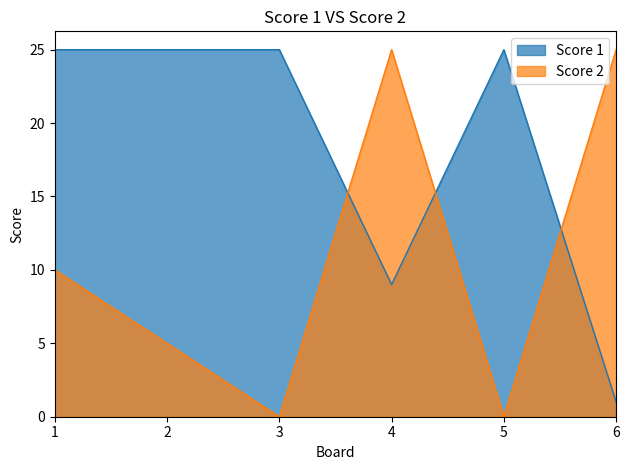

At which label is Score 2 closest to 12?

1